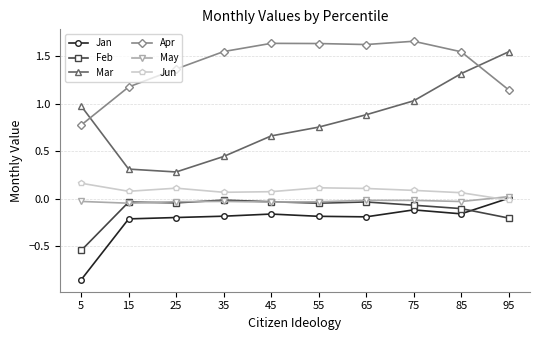

Which series changed the most between 45 and 95?

Mar